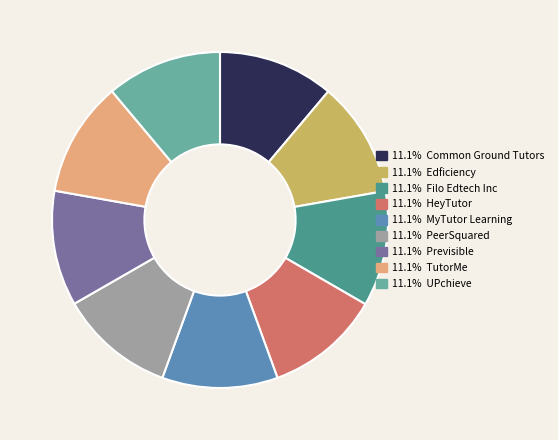

Is there any slice that represents more than half of the pie?

No